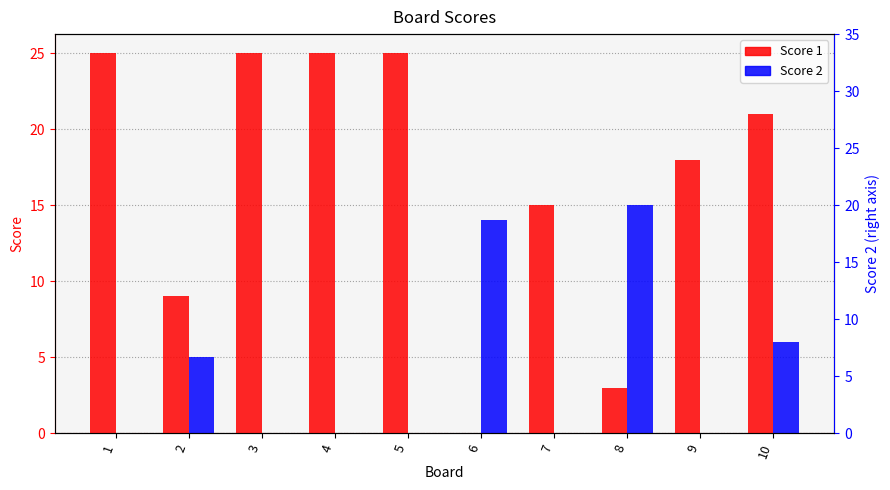

How many bars are there in total?

20